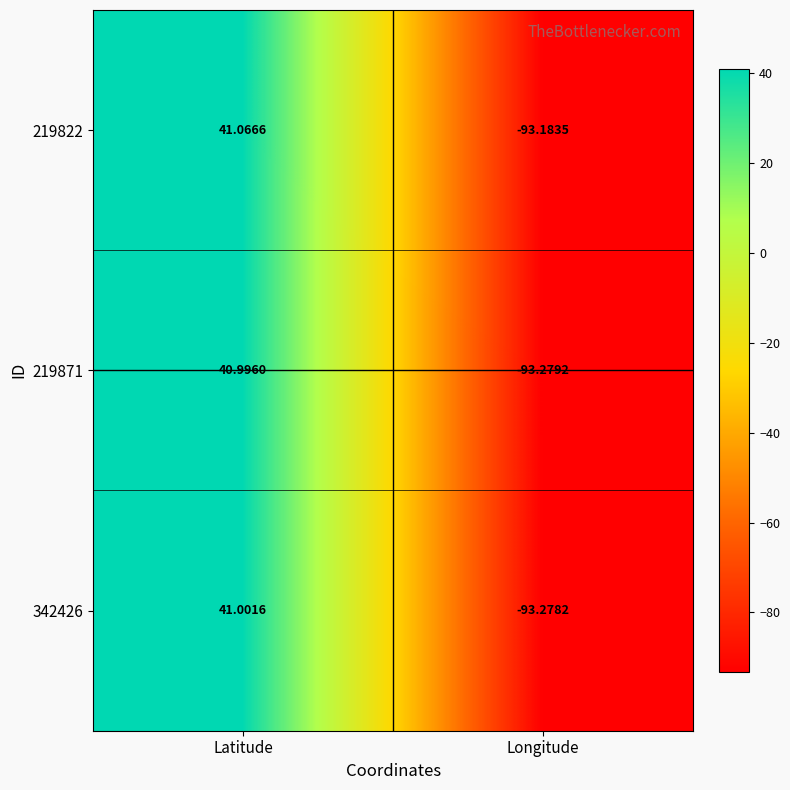

At which label does 219871 first exceed 40?

Latitude